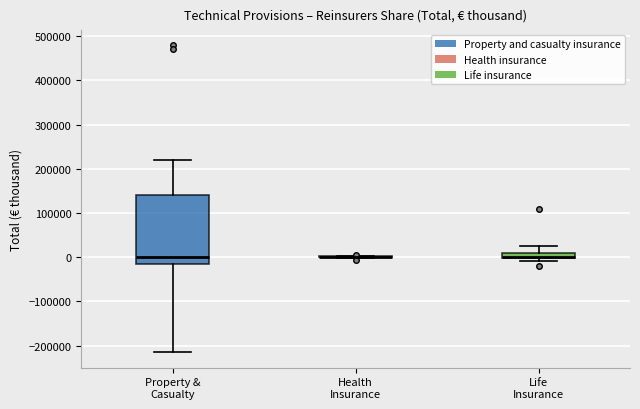

Which box is the tallest, from its lower edge to its upper edge?

Property & Casualty